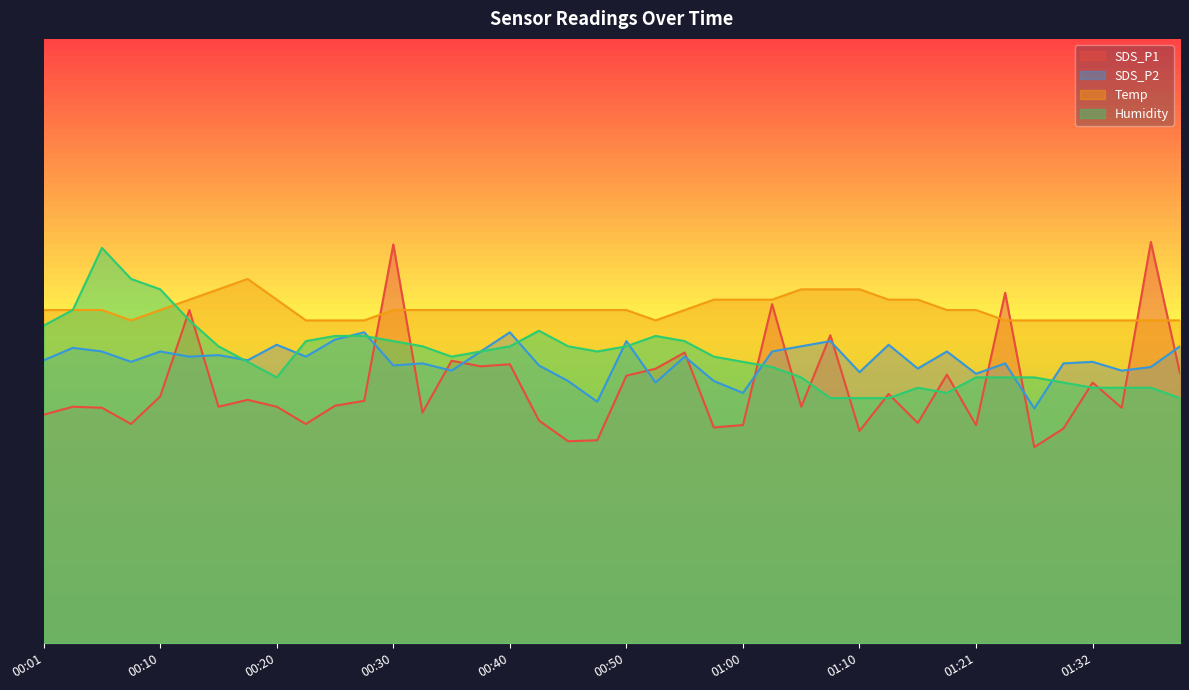

What is the difference between the highest and lowest values at 00:13?

6.6